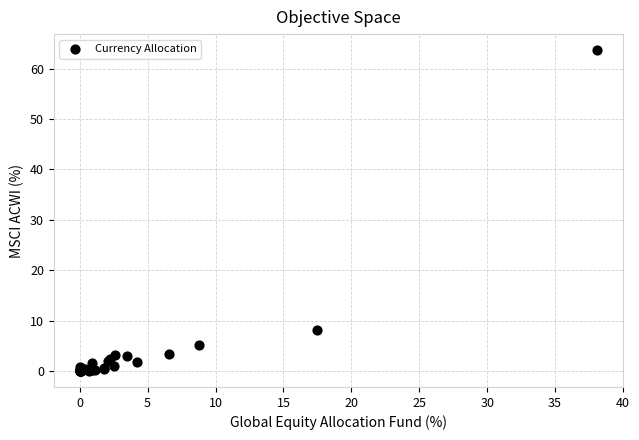

What Y value in the scatter plot is closest to 31?

8.2